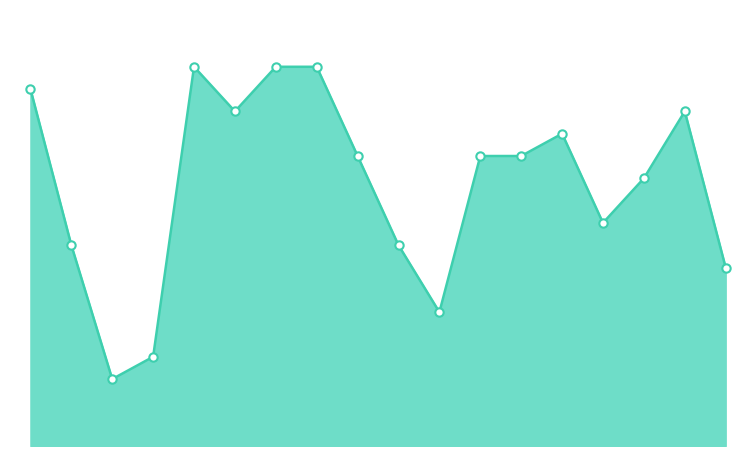

Does the chart have visible grid lines?

No